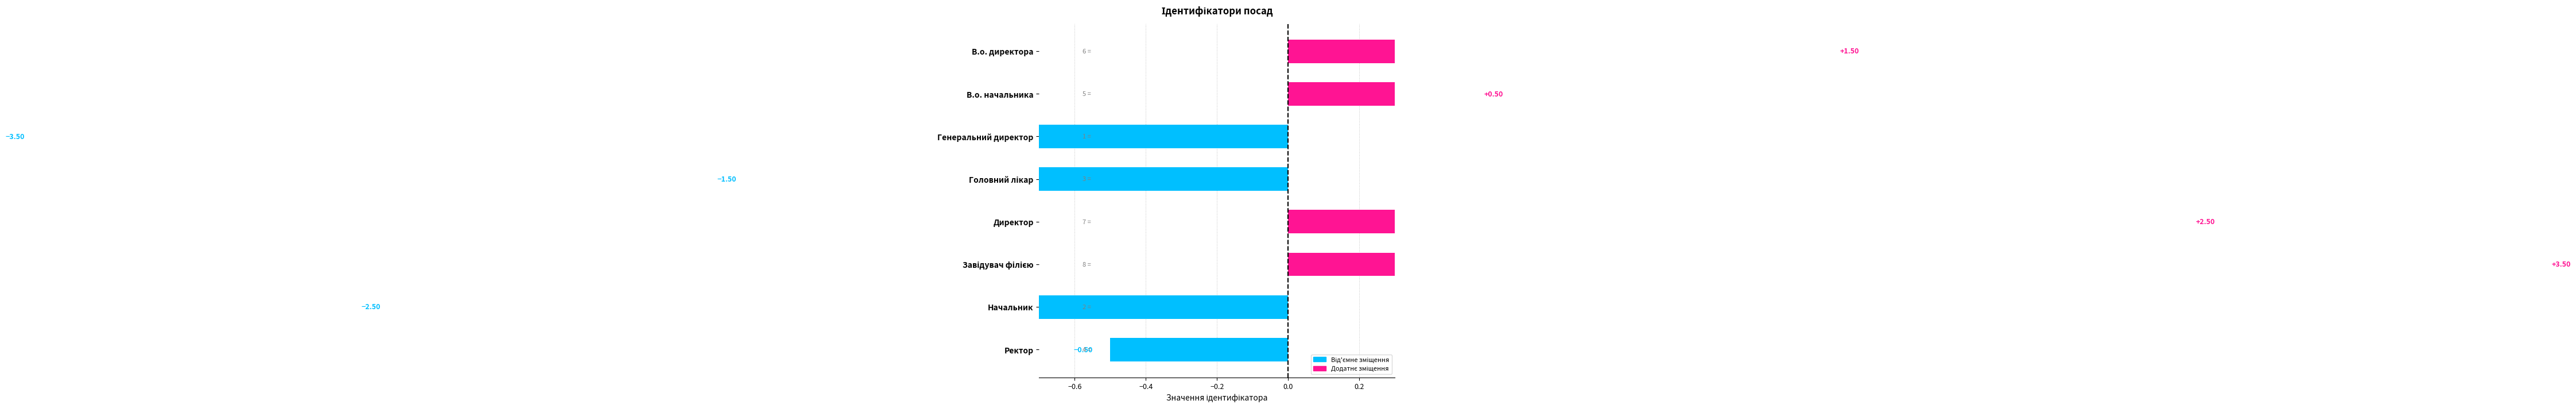

Is it true that the value at Начальник is -2.5?

True